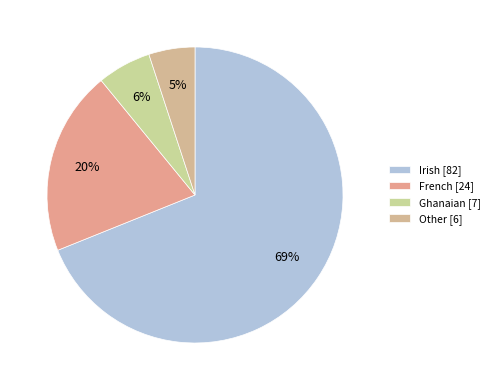

What is the majority slice?

Irish